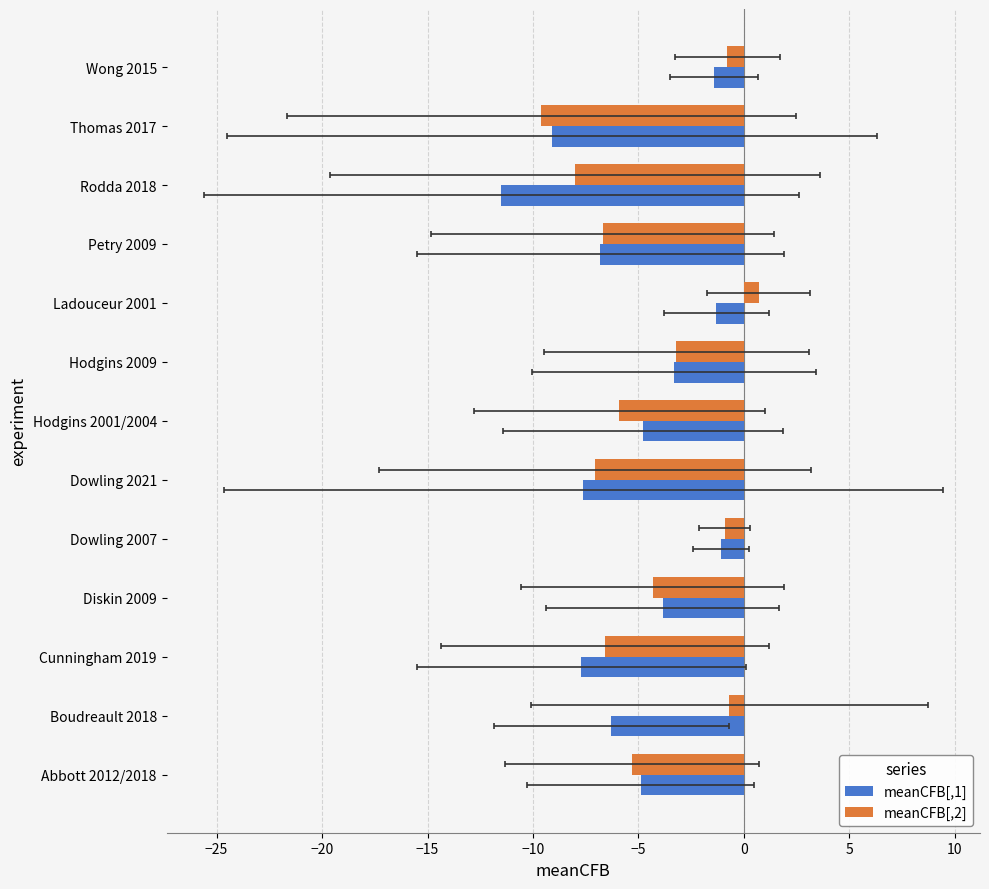

Rank the series by their average value, from lowest to highest.

meanCFB[,1], meanCFB[,2]